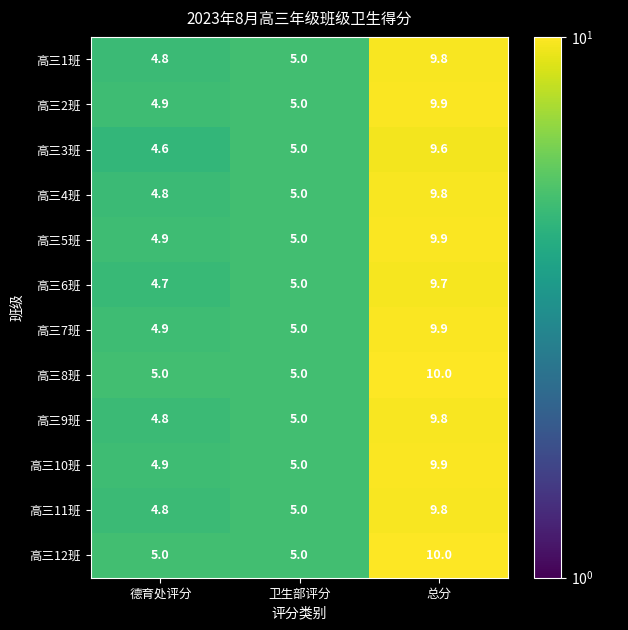

Where is 高三9班 nearest to the value 7?

卫生部评分